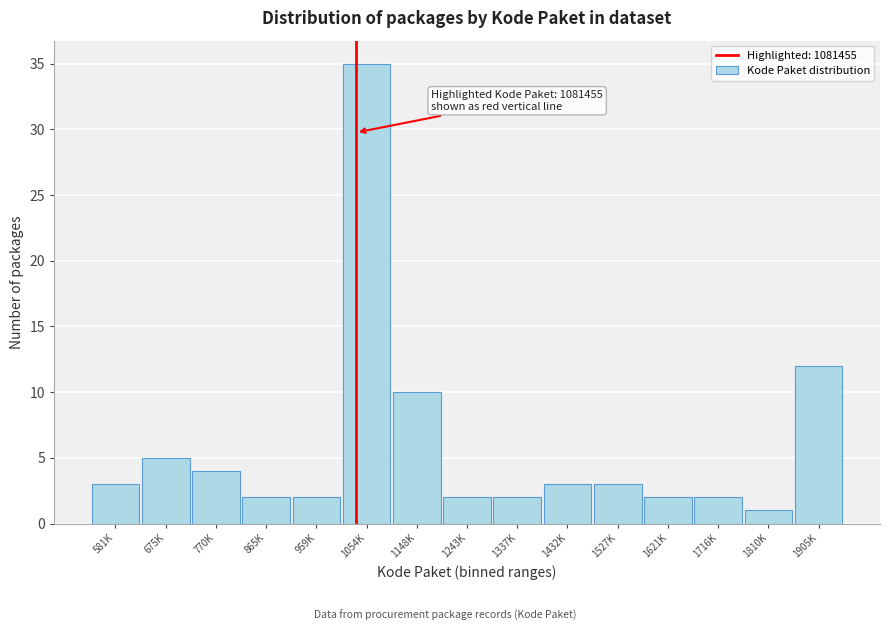

Reading left to right, list all the values displayed in this chart.

581K=3	675K=5	770K=4	865K=2	959K=2	1054K=35	1148K=10	1243K=2	1337K=2	1432K=3	1527K=3	1621K=2	1716K=2	1810K=1	1905K=12